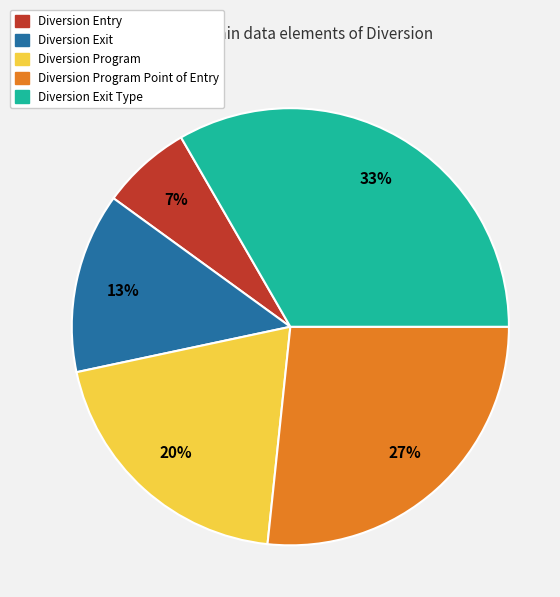

Count the number of slices in the pie.

5